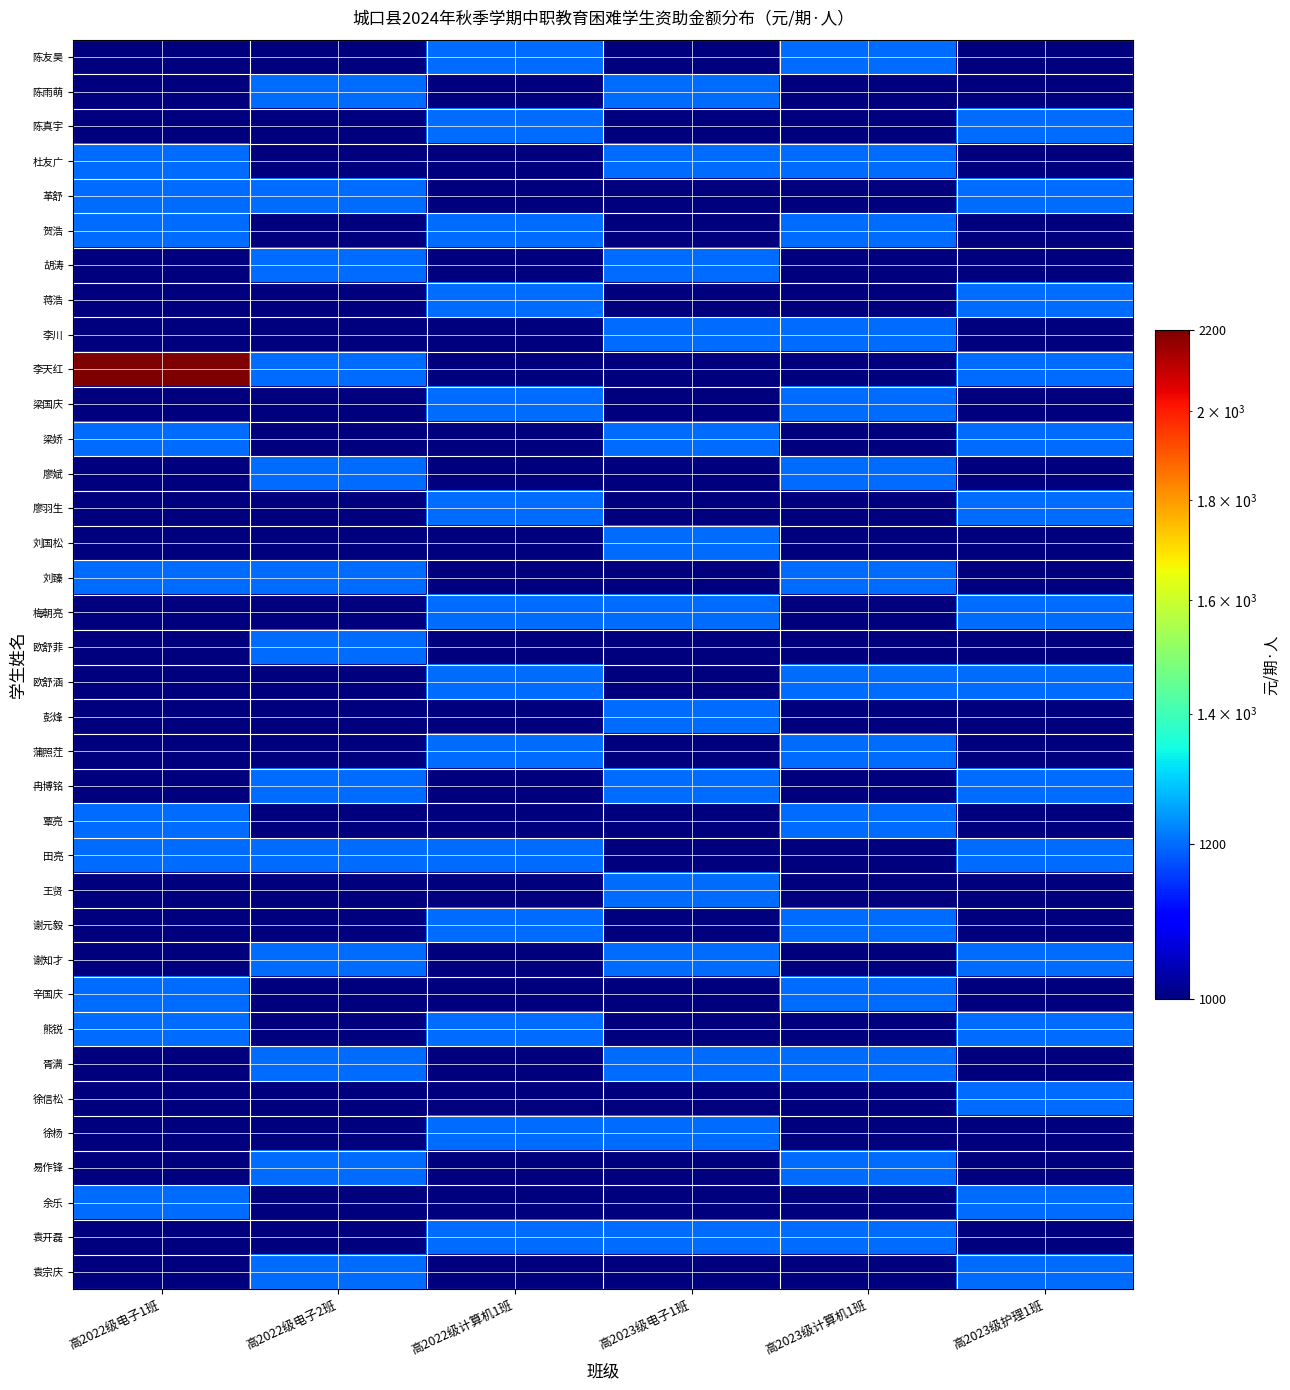

Which has a higher value, 高2023级计算机1班 or 高2023级护理1班?

高2023级计算机1班